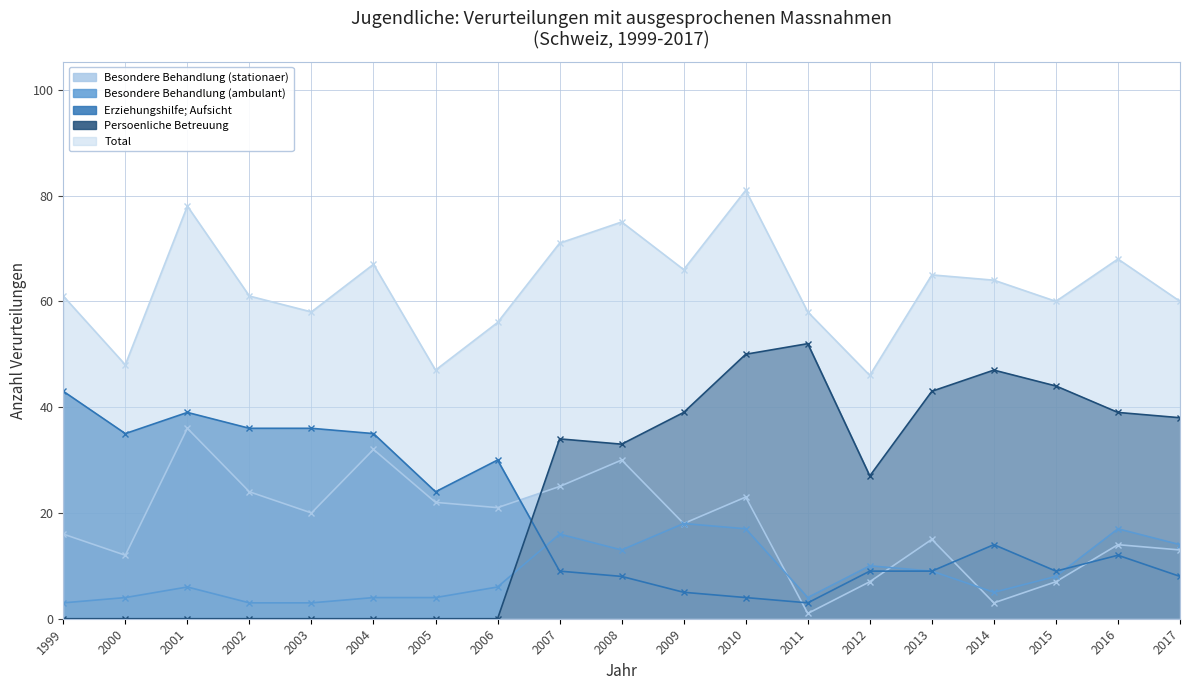

At how many categories does at least one series exceed 43?

19